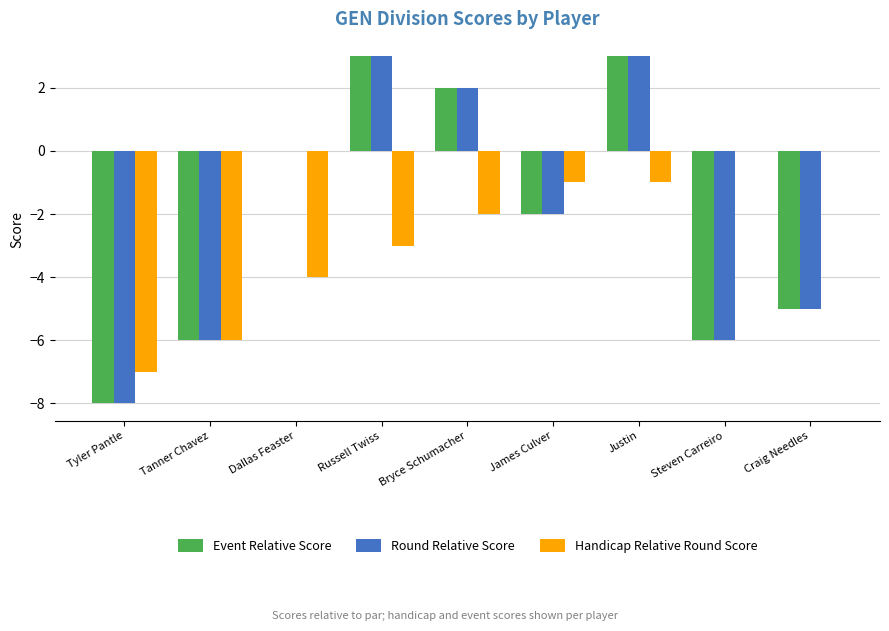

What is the spread (max minus min) of values at Justin?

4